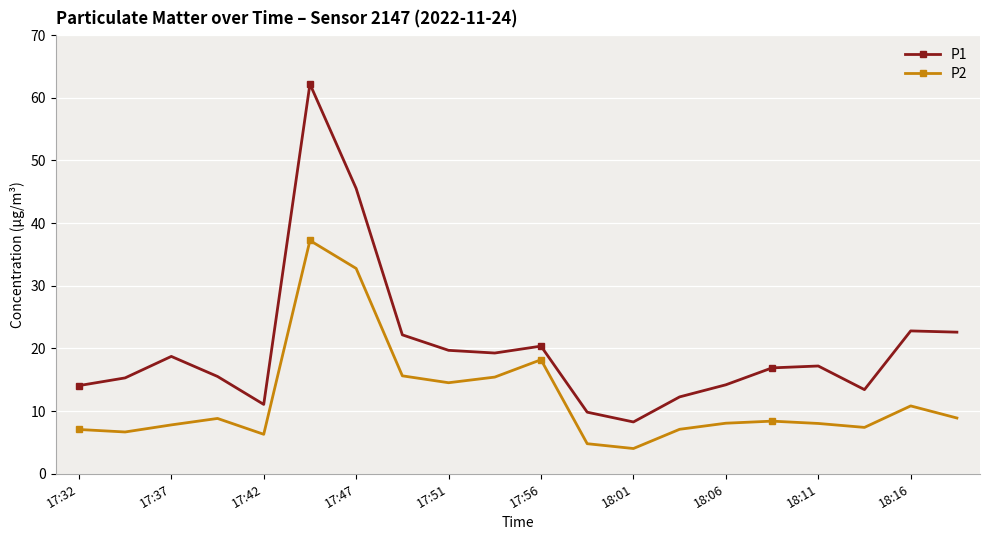

How many data points does each series have?

20